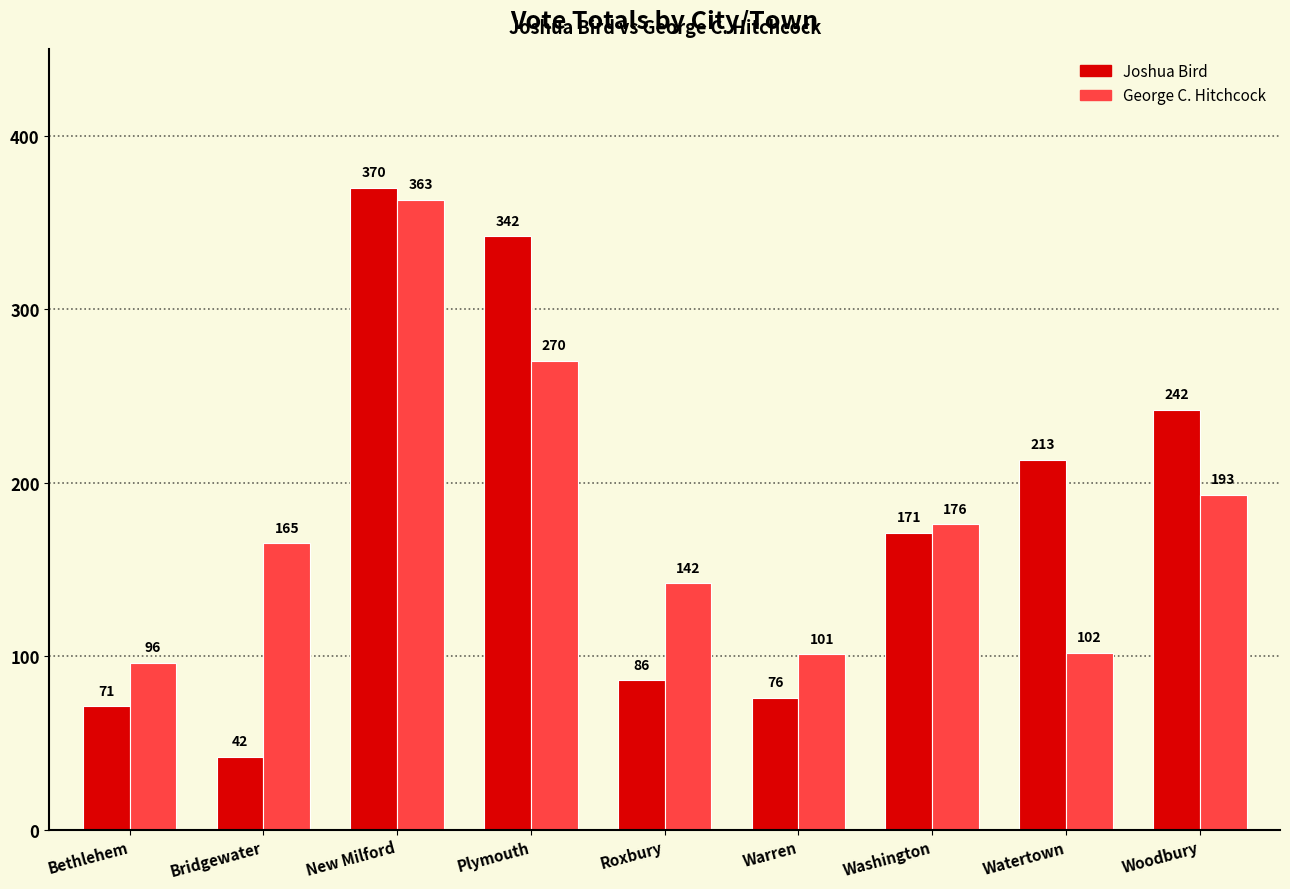

The value of Joshua Bird at Woodbury is 427. True or false?

False